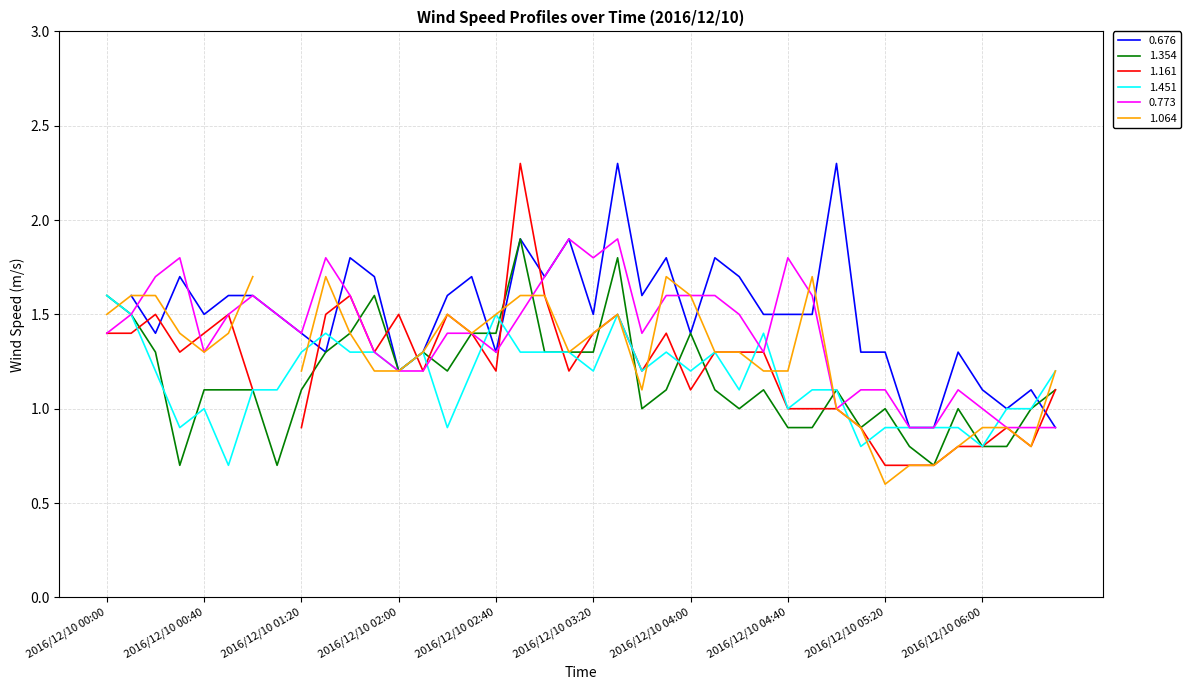

What is the sum of the 0.773 values at 2016/12/10 01:00 and 2016/12/10 02:00?

2.8